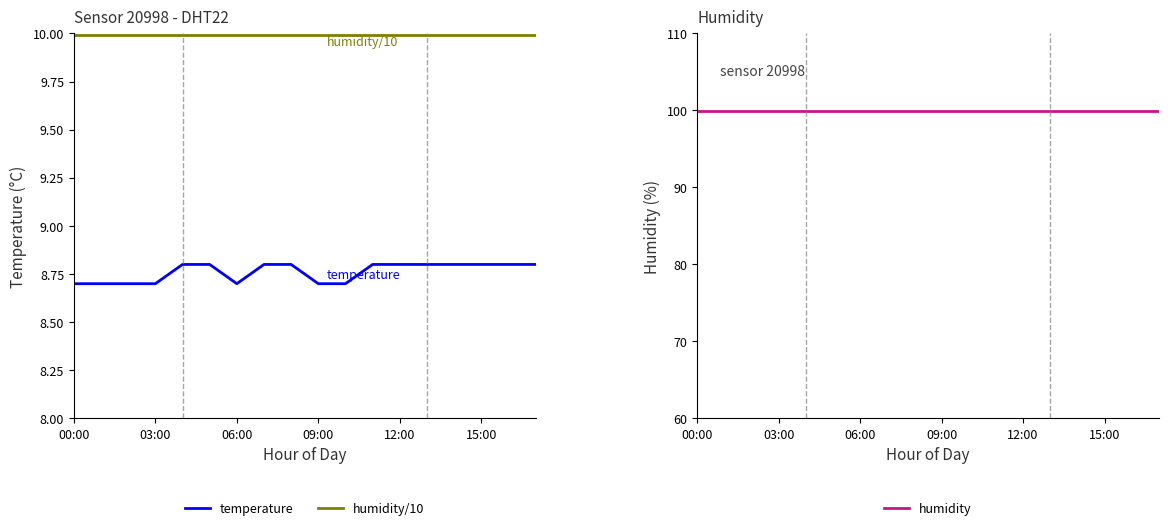

Is it true that temperature equals 3.1 at 11?

False